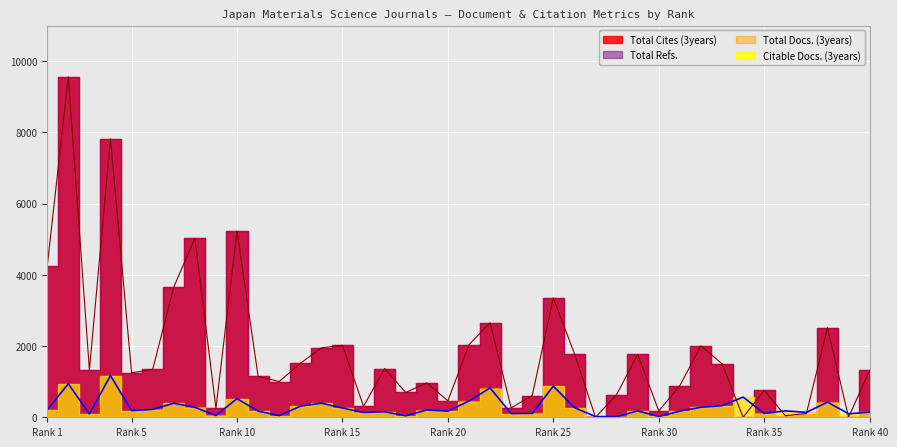

Between 6 and 8, which series saw the biggest shift?

Total Cites (3years)